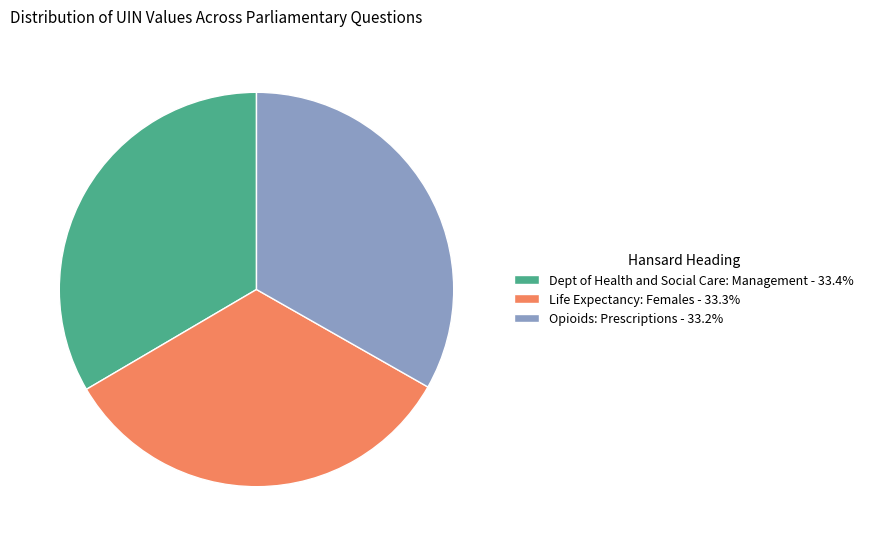

Is Opioids: Prescriptions - 33.2% the majority of the pie?

No